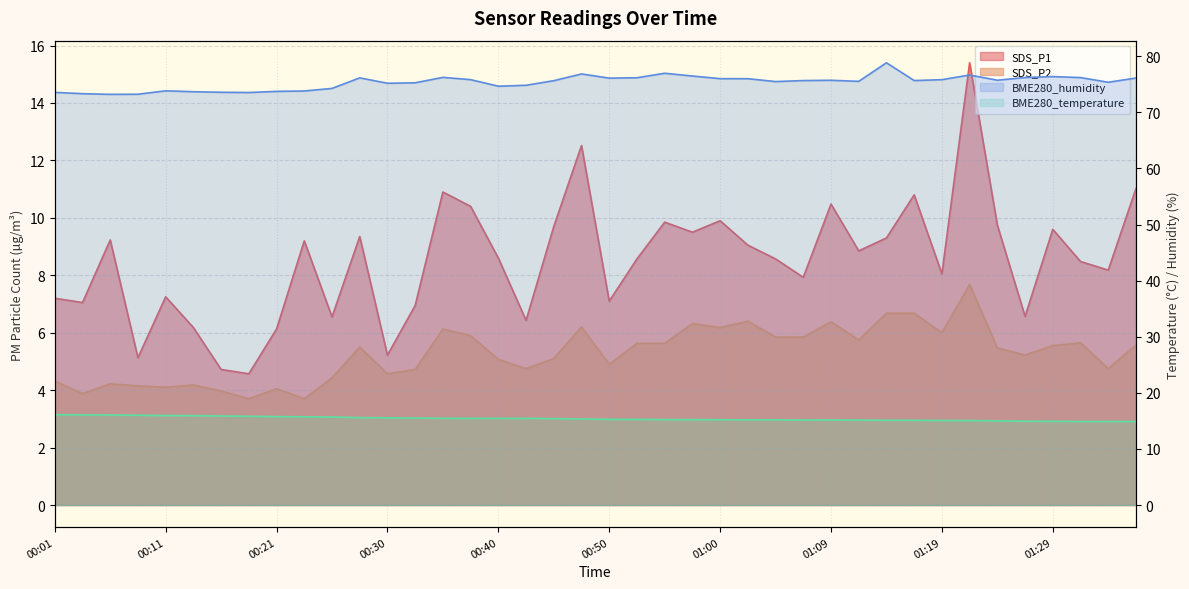

True or false: SDS_P2 and SDS_P1 cross at least once.

False